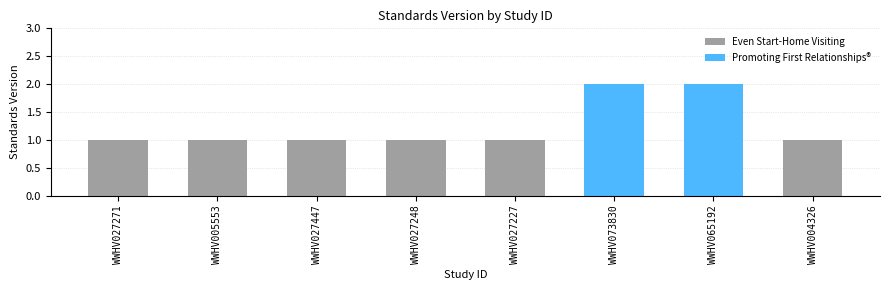

List the labels in order of value, largest first.

WWHV073830, WWHV065192, WWHV027271, WWHV005553, WWHV027447, WWHV027248, WWHV027227, WWHV004326